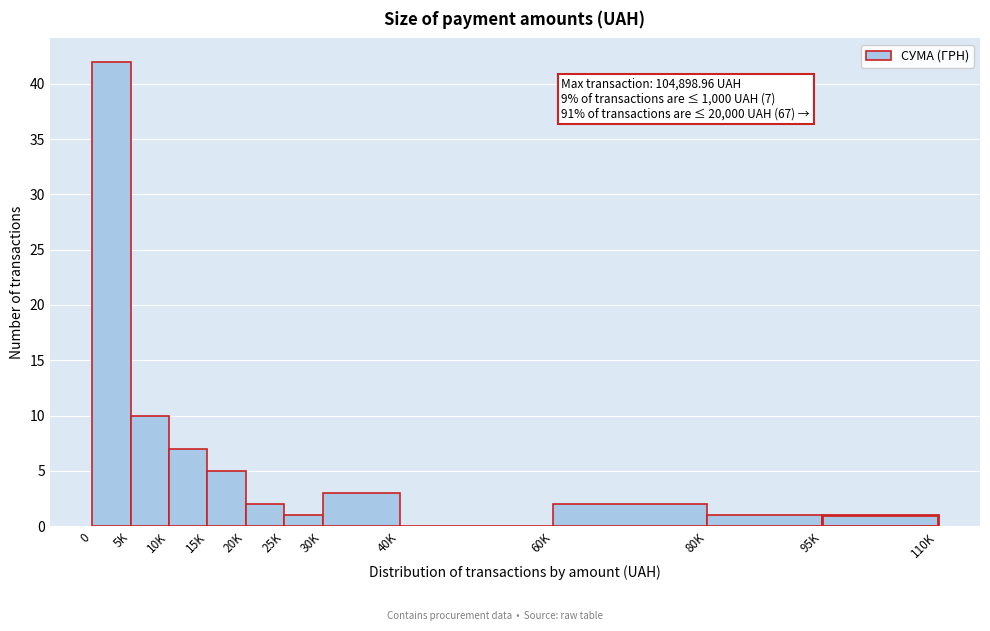

Reading left to right, extract all data points from this chart.

0=42	5K=10	10K=7	15K=5	20K=2	25K=1	30K=3	40K=0	60K=2	80K=1	95K=1